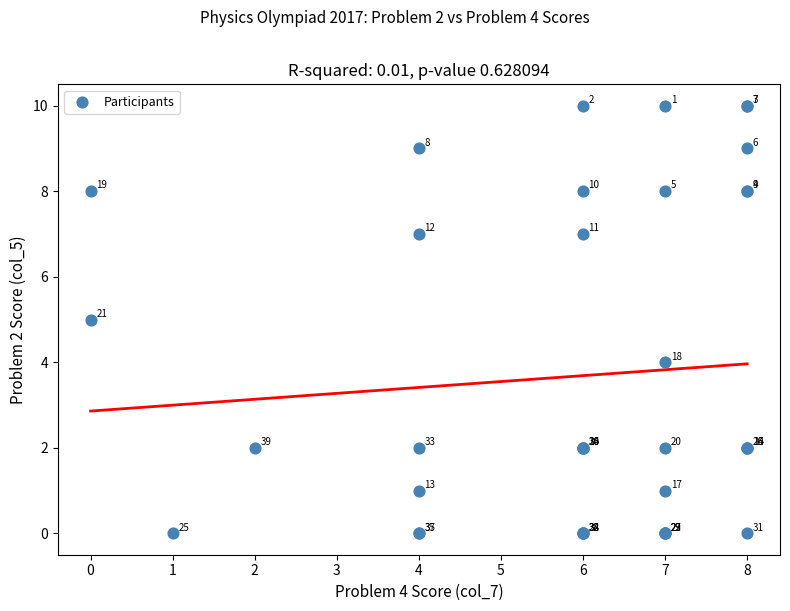

What Y value in the scatter plot is closest to 5?

5